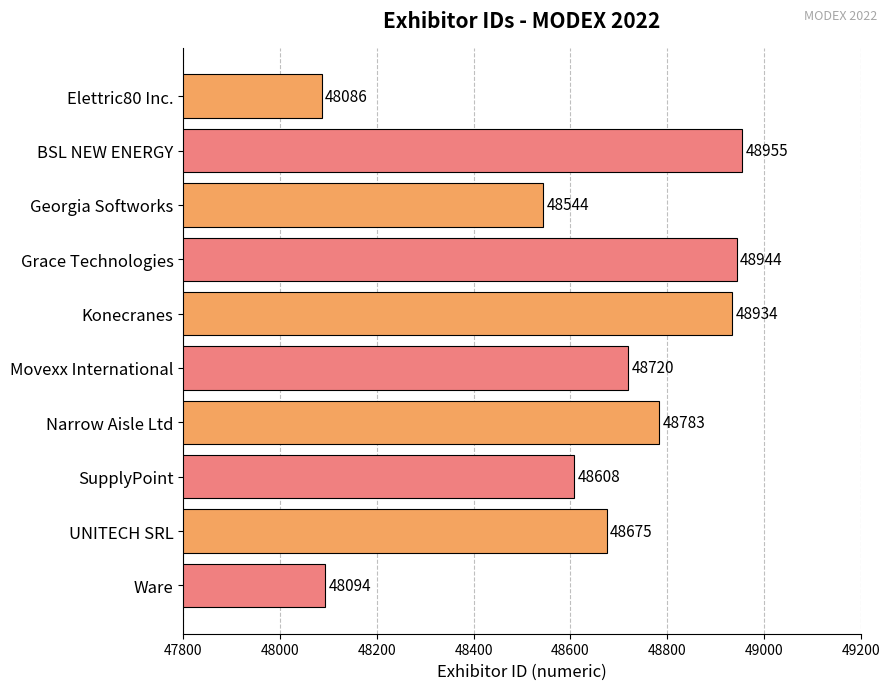

What is the change in value from BSL NEW ENERGY to Georgia Softworks?

-411